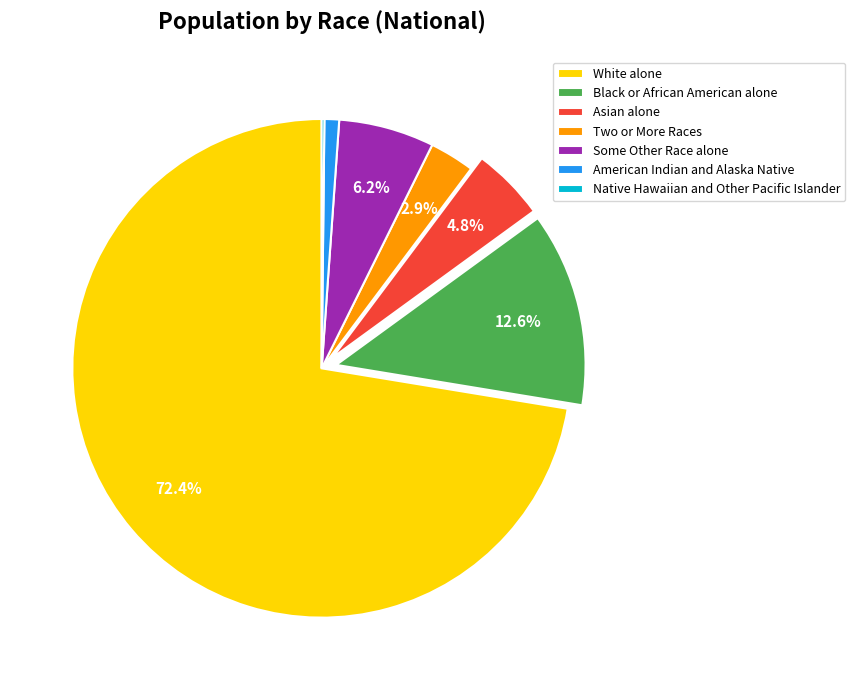

Is there a majority slice in this chart?

Yes